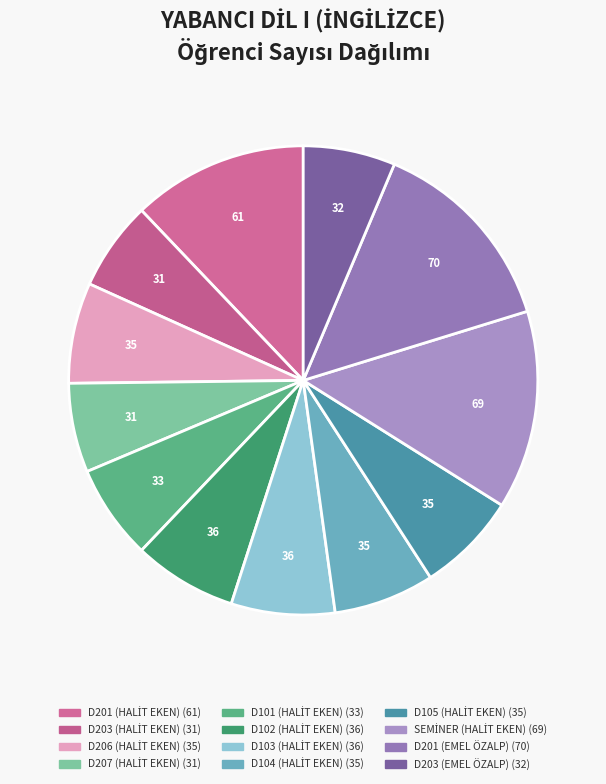

Count the number of slices in the pie.

12